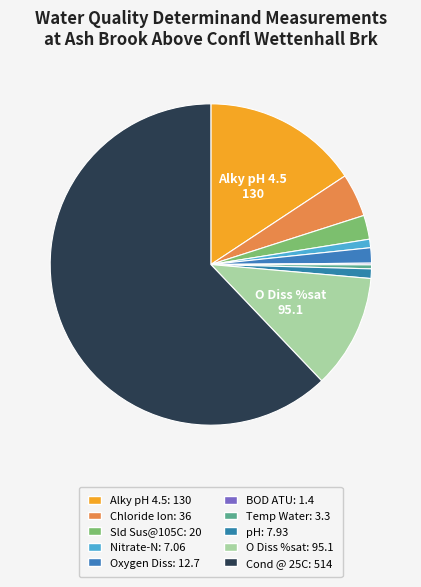

Does any single category account for the majority?

Yes